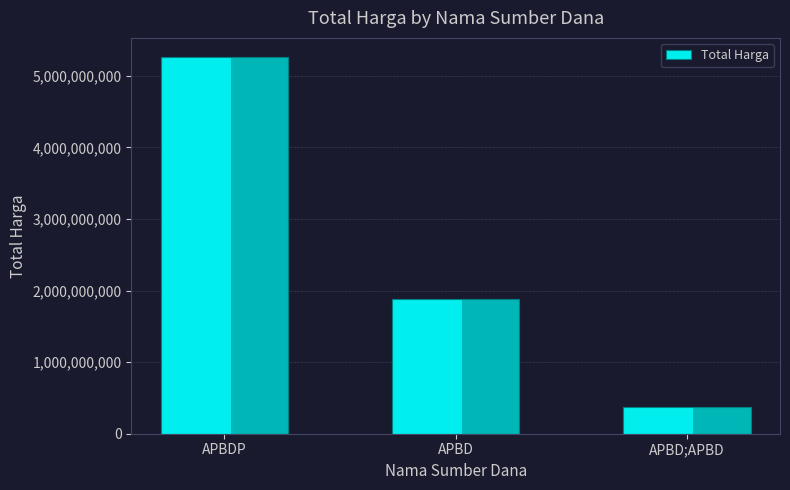

Where does the data first go above 1878704345?

APBDP